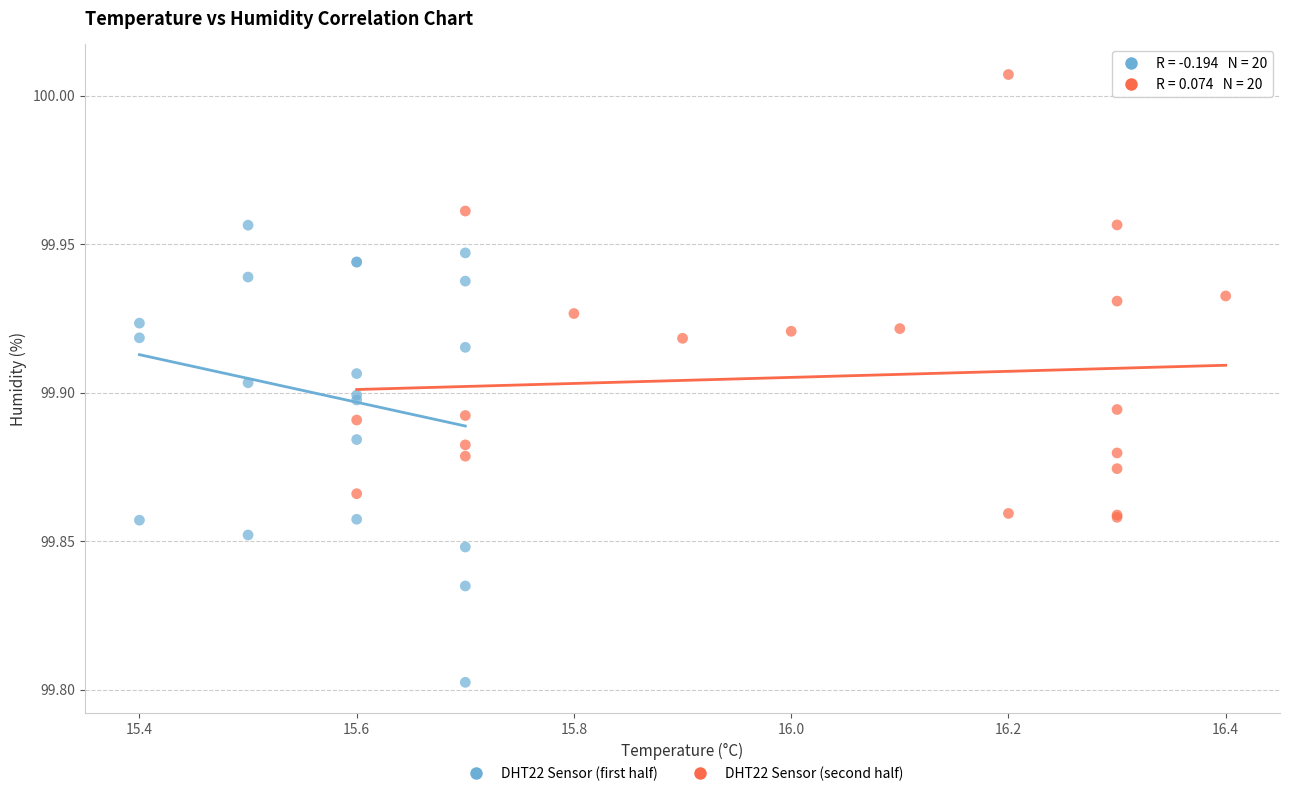

Which series contains the highest Y value?

DHT22 Sensor (second half)